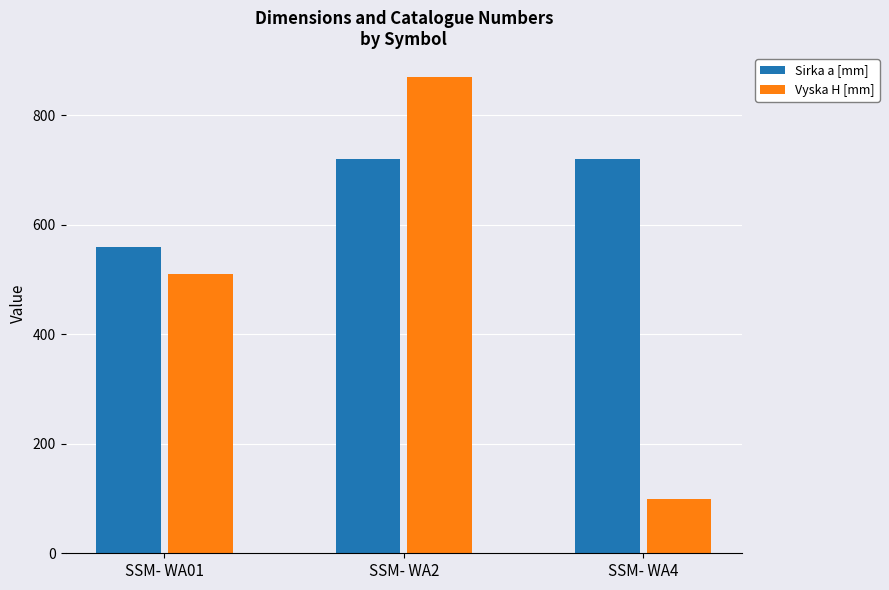

Reading right to left, transcribe all the data shown in this chart.

Sirka a [mm]: 720	720	560
Vyska H [mm]: 100	870	510